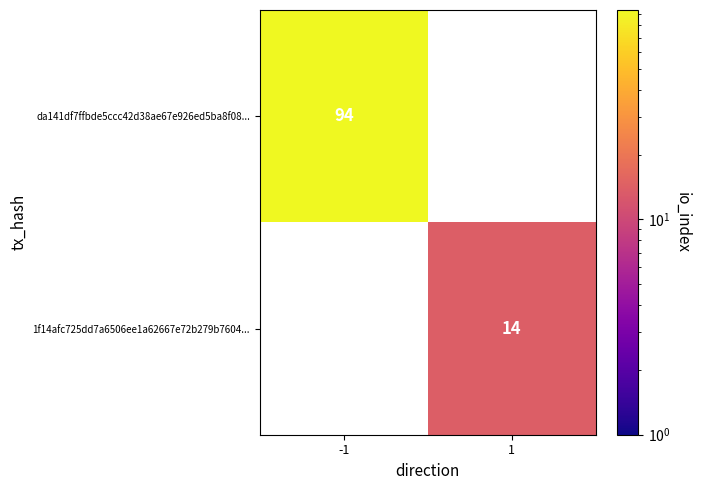

The 1f14afc725dd7a6506ee1a62667e72b279b7604... series shows 8 at 1. True or false?

False